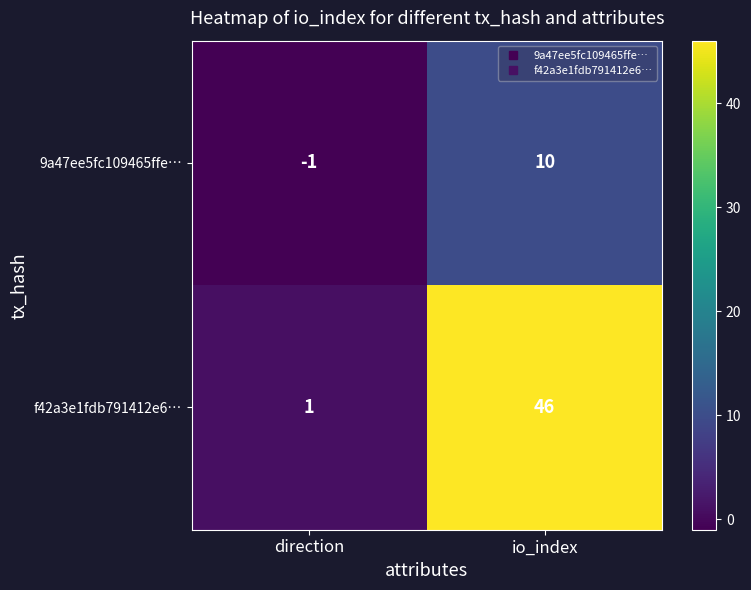

Reading right to left, extract all data points from this chart.

9a47ee5fc109465ffe…: 10	-1
f42a3e1fdb791412e6…: 46	1